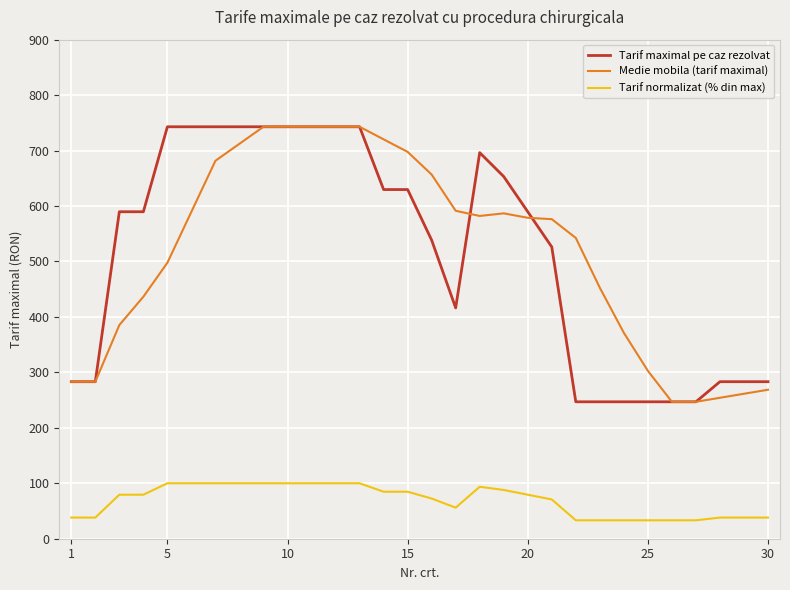

True or false: Tarif maximal pe caz rezolvat and Tarif normalizat (% din max) intersect in this chart.

False